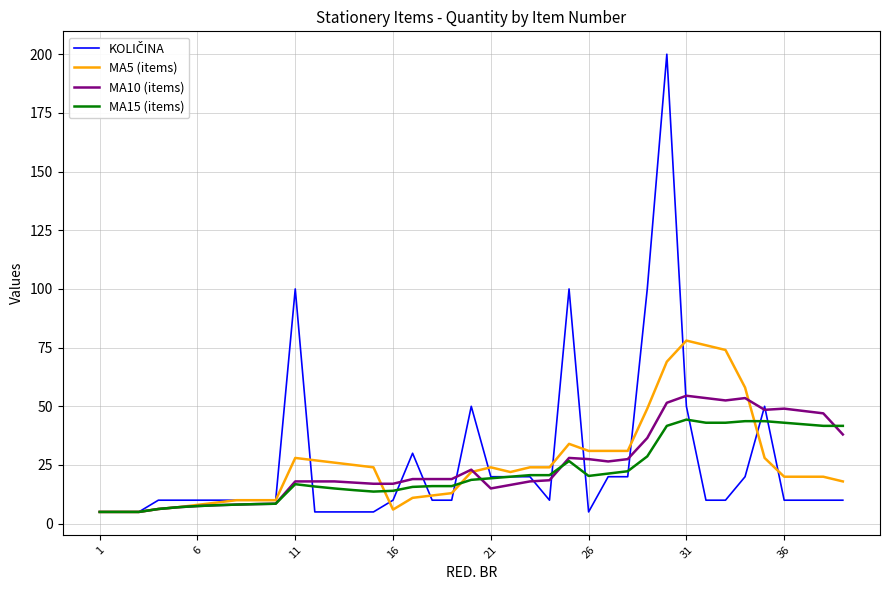

Does the chart have visible grid lines?

Yes